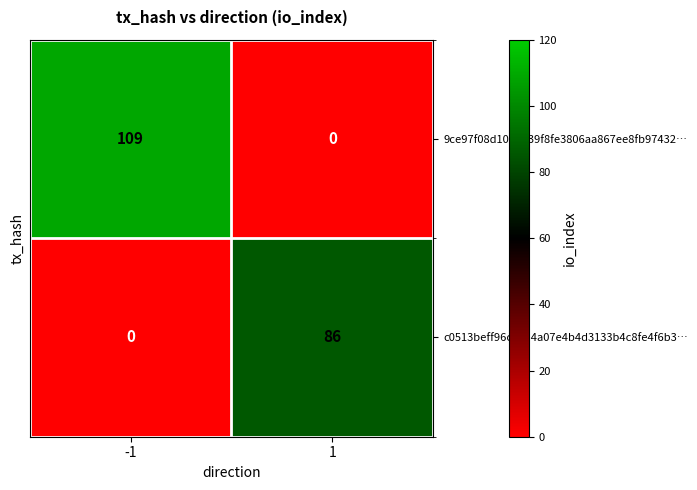

At which category does the chart reach its peak across all series?

-1